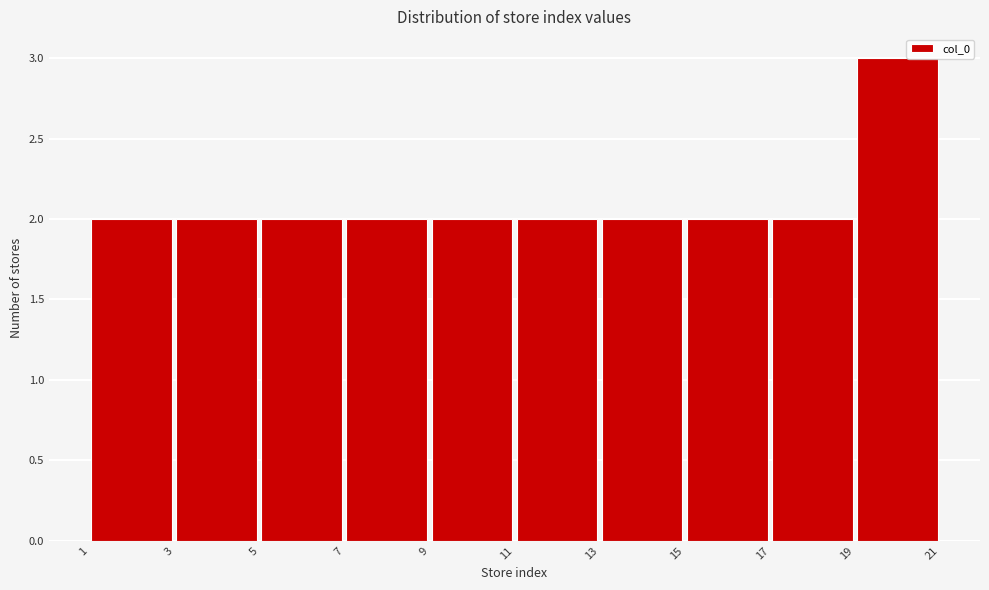

Reading left to right, list every bar in this chart as the range it spans on the x-axis followed by its height. The values are not printed on the chart, so give them approximately, as read against the axis.

1 to 3: 2
3 to 5: 2
5 to 7: 2
7 to 9: 2
9 to 11: 2
11 to 13: 2
13 to 15: 2
15 to 17: 2
17 to 19: 2
19 to 21: 3